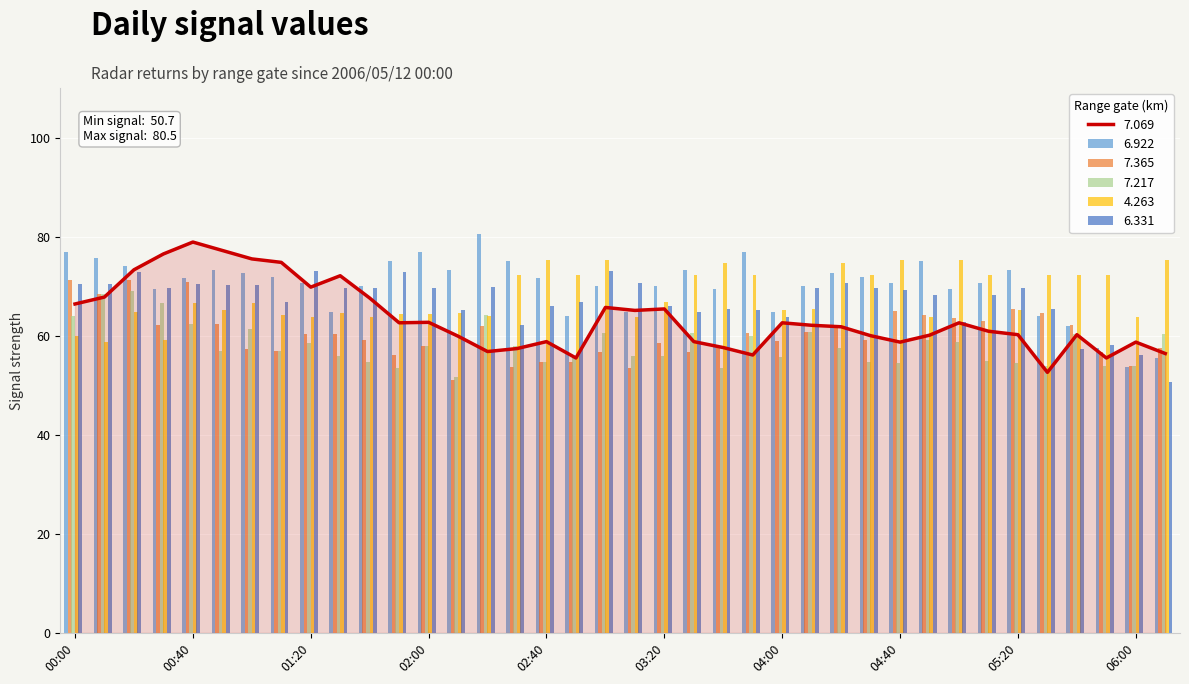

Rank the categories by   6.331 value from lowest to highest.

06:10, 06:00, 05:40, 05:50, 02:30, 05:00, 04:00, 03:30, 02:10, 03:50, 03:40, 05:30, 02:40, 03:20, 01:10, 02:50, 04:50, 05:10, 04:40, 01:30, 01:40, 04:10, 04:30, 05:20, 00:30, 02:00, 02:20, 01:00, 00:50, 00:00, 00:10, 00:40, 03:10, 04:20, 00:20, 01:50, 01:20, 03:00